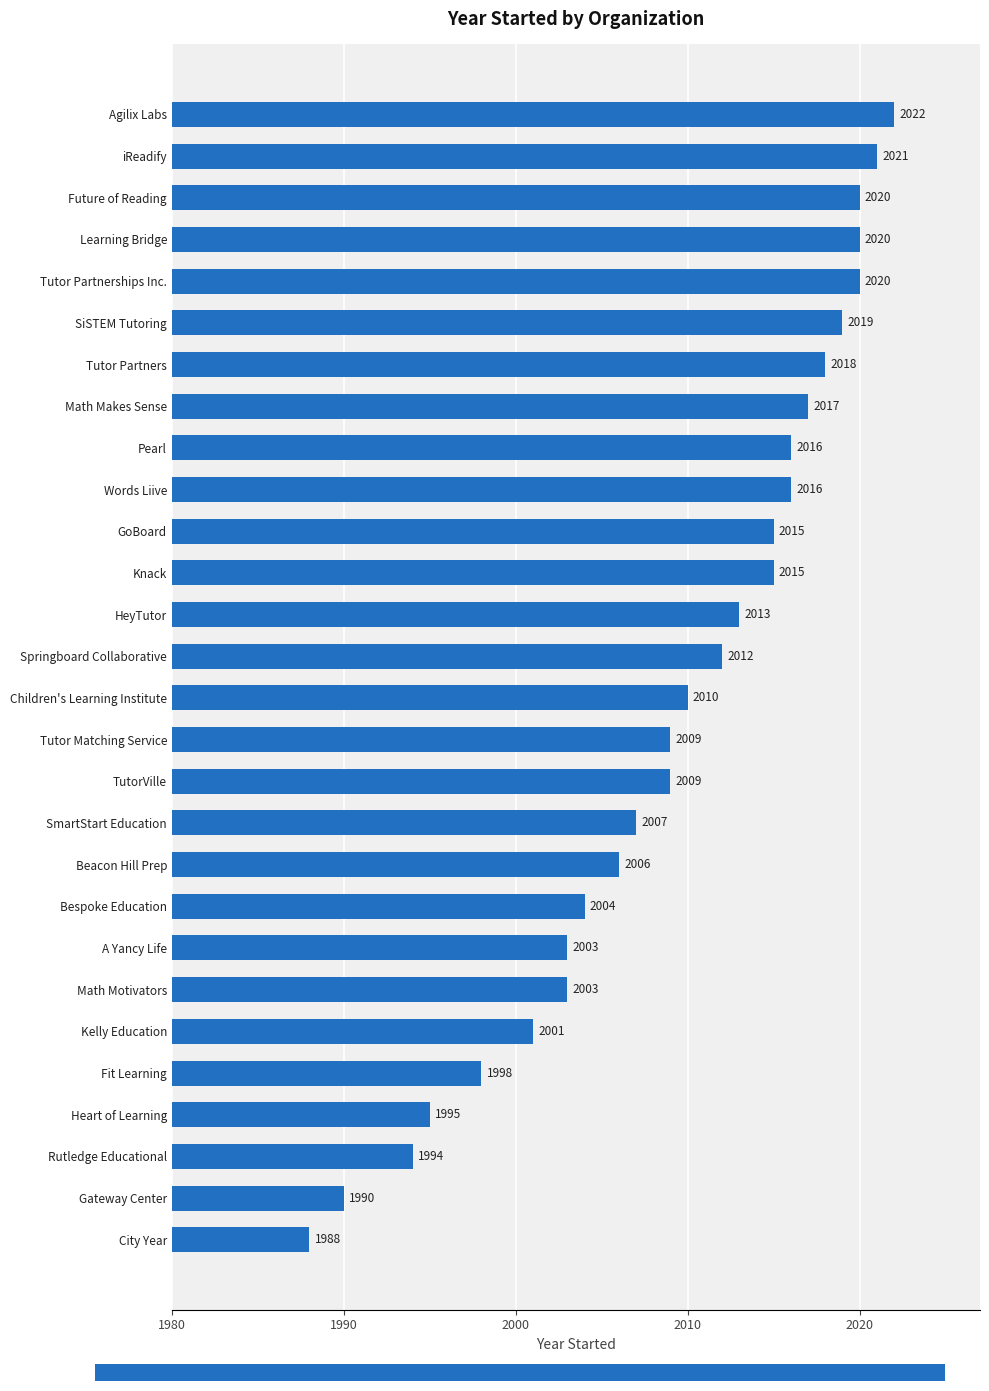

Which category has the highest value across all series?

Agilix Labs